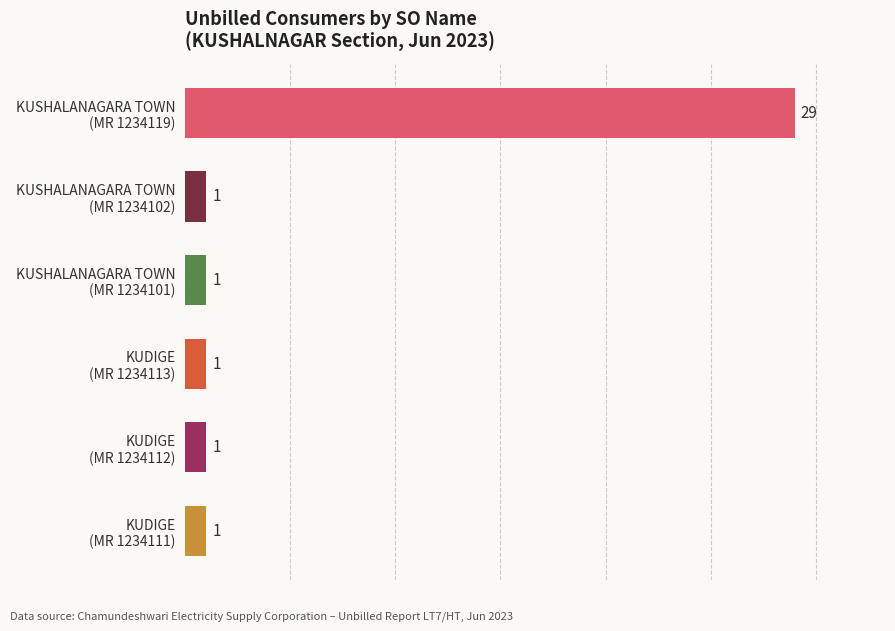

What is the maximum value shown in the chart?

29